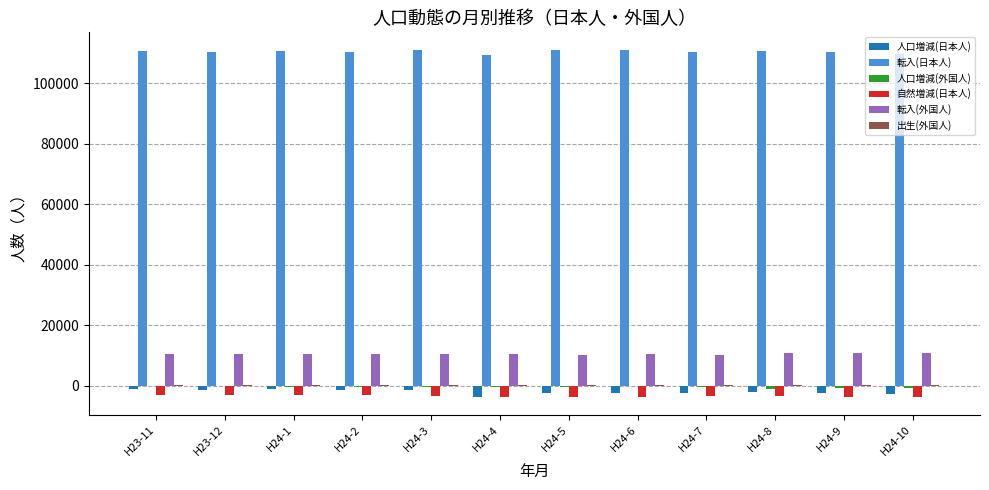

What is the sum of all 人口増減(日本人) values?

-23799